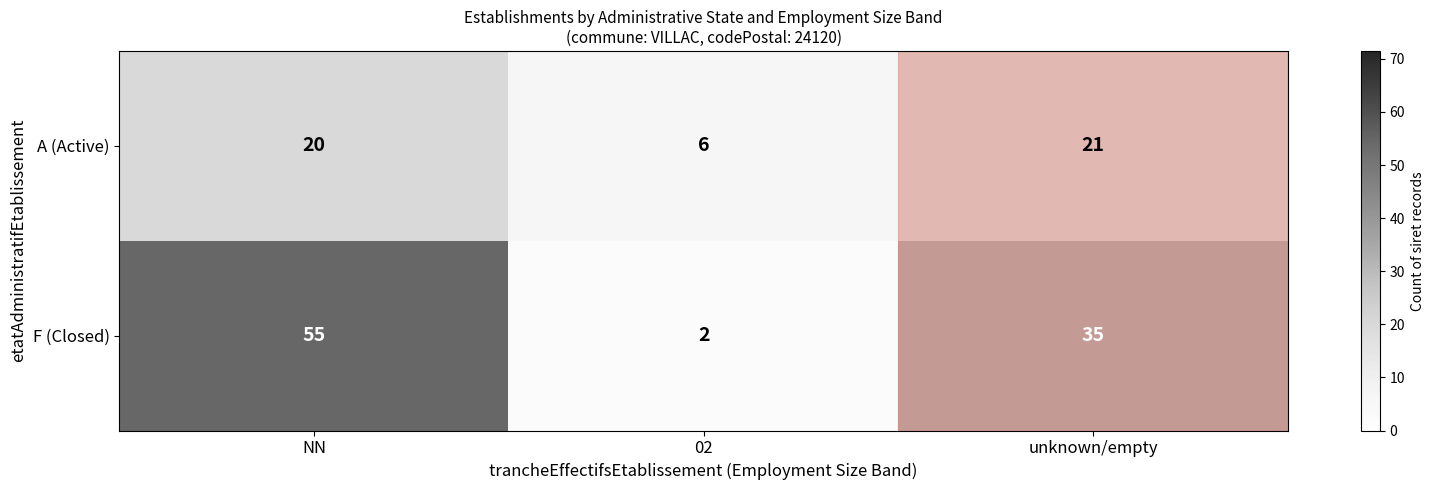

True or false: A (Active) has a value of 3 at 02.

False